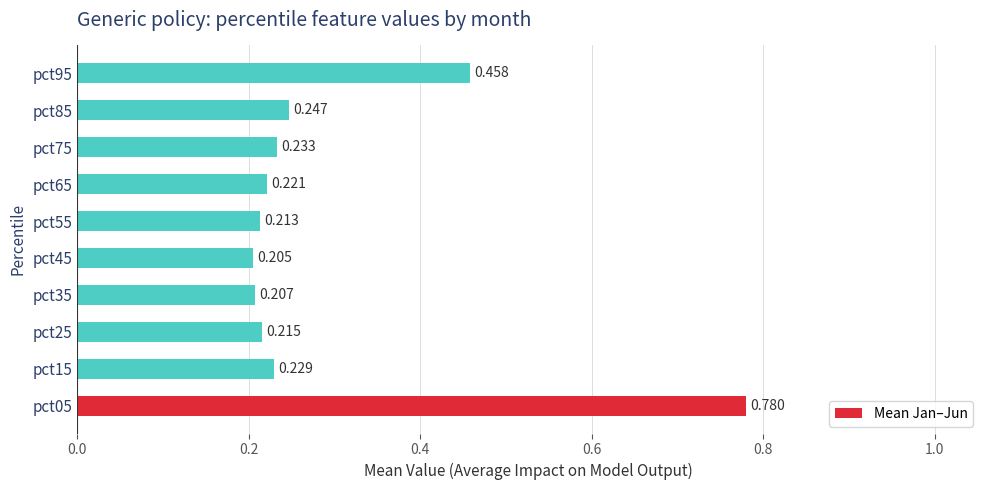

How many bars are there in total?

10